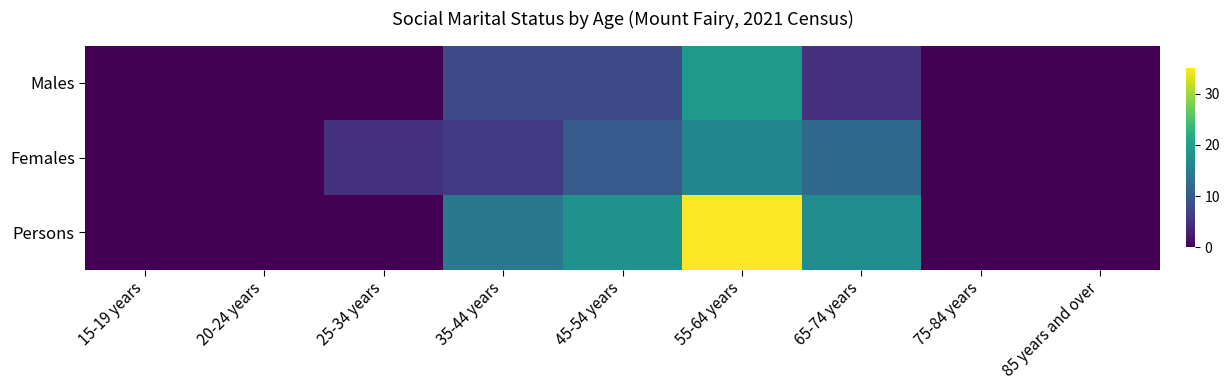

Reading left to right, extract all data points from this chart.

Males: 15-19 years=0	20-24 years=0	25-34 years=0	35-44 years=8	45-54 years=8	55-64 years=19	65-74 years=5	75-84 years=0	85 years and over=0
Females: 15-19 years=0	20-24 years=0	25-34 years=5	35-44 years=6	45-54 years=10	55-64 years=16	65-74 years=12	75-84 years=0	85 years and over=0
Persons: 15-19 years=0	20-24 years=0	25-34 years=0	35-44 years=14	45-54 years=18	55-64 years=35	65-74 years=17	75-84 years=0	85 years and over=0